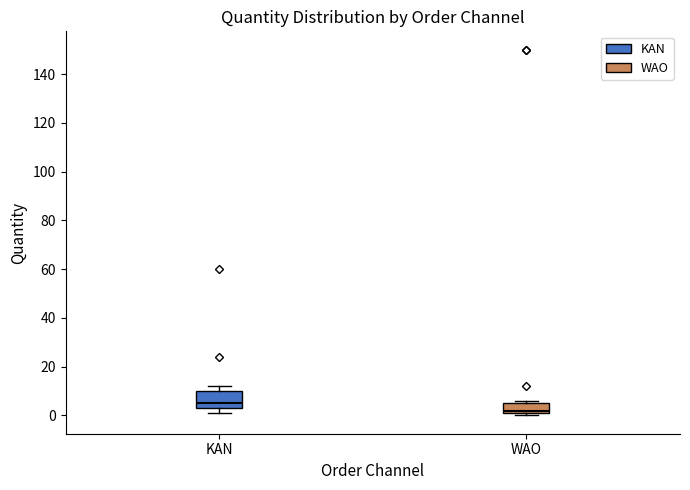

Reading left to right, read every box against the y-axis: the position of its median line, the range the box covers, and the ends of its whiskers. The values are not printed on the chart, so give them approximately, as read against the axis.

KAN: median 6, box 4 to 10, whiskers 2 to 12
WAO: median 2 (just above the box's lower edge), box 2 to 6, whiskers 0 to 6 (just above the box's upper edge)